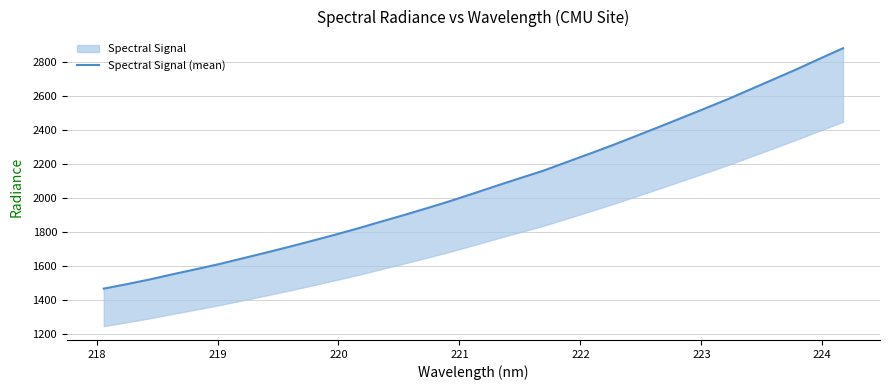

What is the difference between the second highest and minimum values?

1352.9